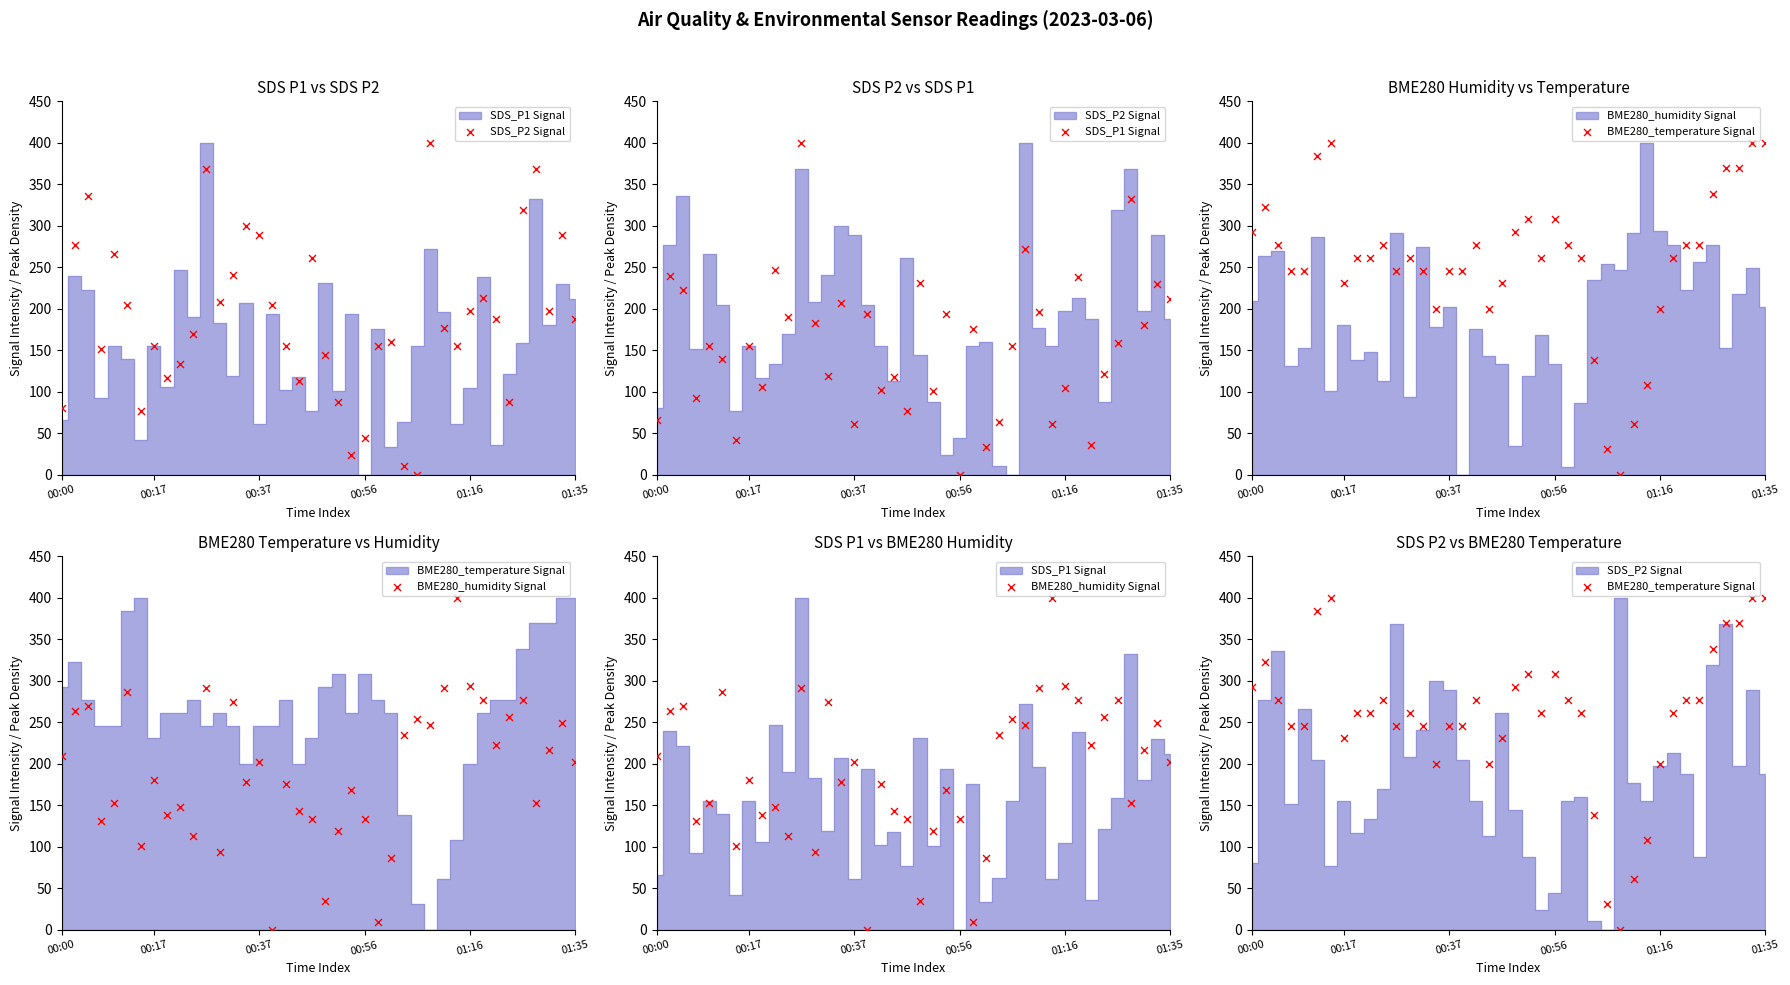

Which series reaches the maximum Y coordinate?

SDS_P1 Signal